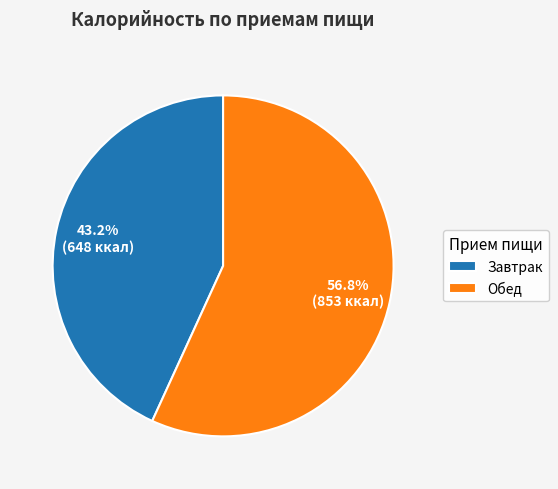

Count the number of slices in the pie.

2